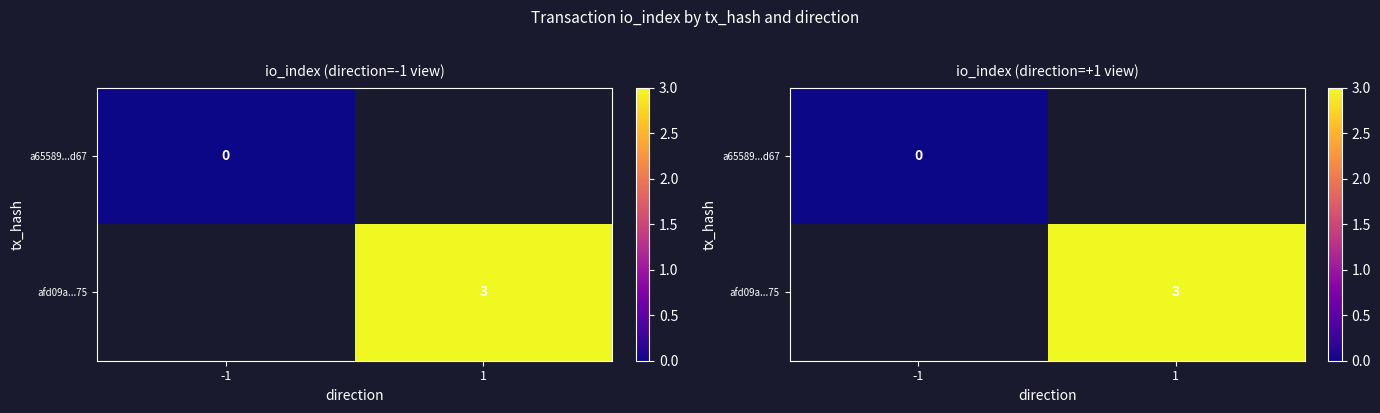

List the series in order of their overall mean, lowest first.

a65589...d67, afd09a...75